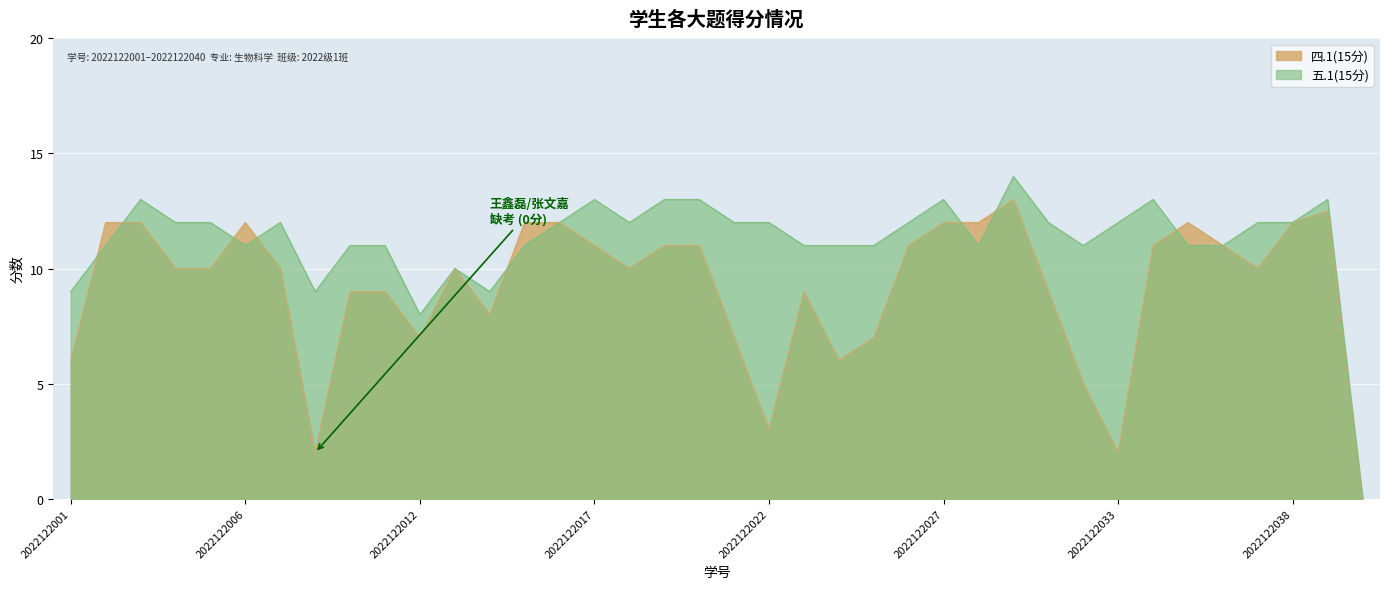

Rank the series by their average value, from lowest to highest.

四.1(15分), 五.1(15分)